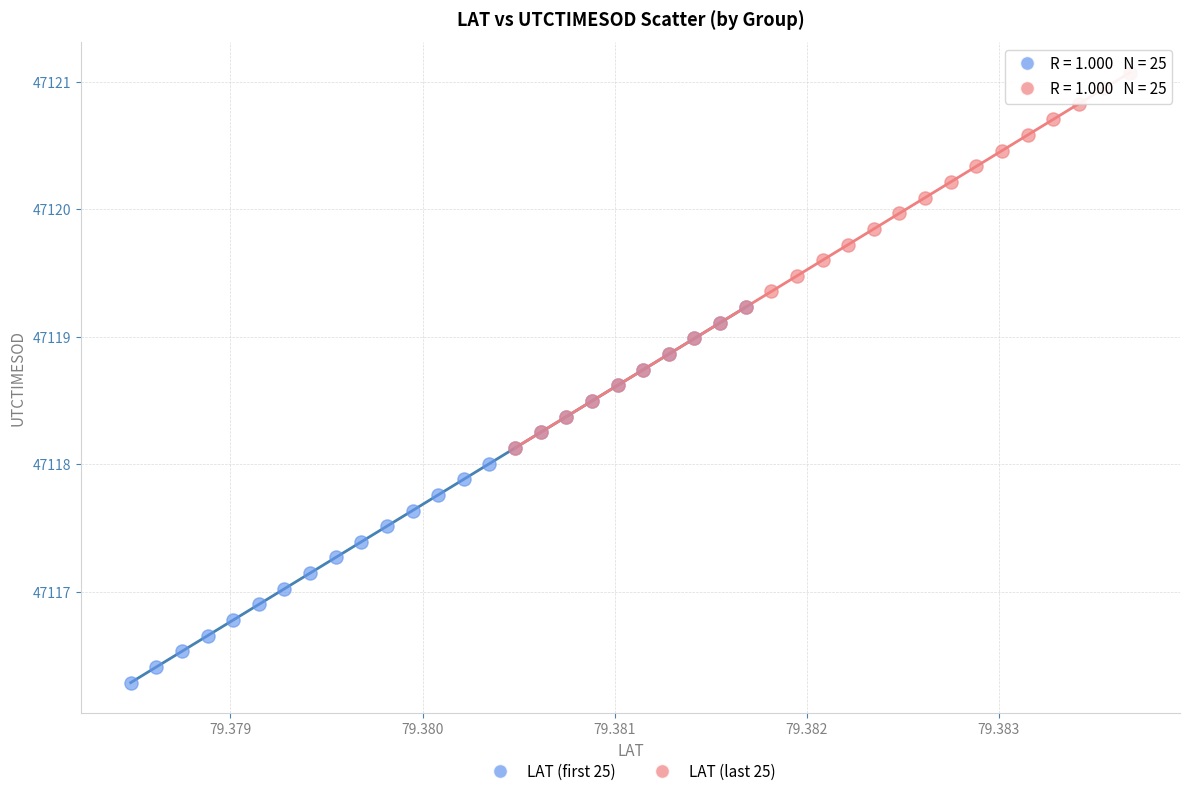

Which series has the widest spread of Y values?

LAT (first 25)